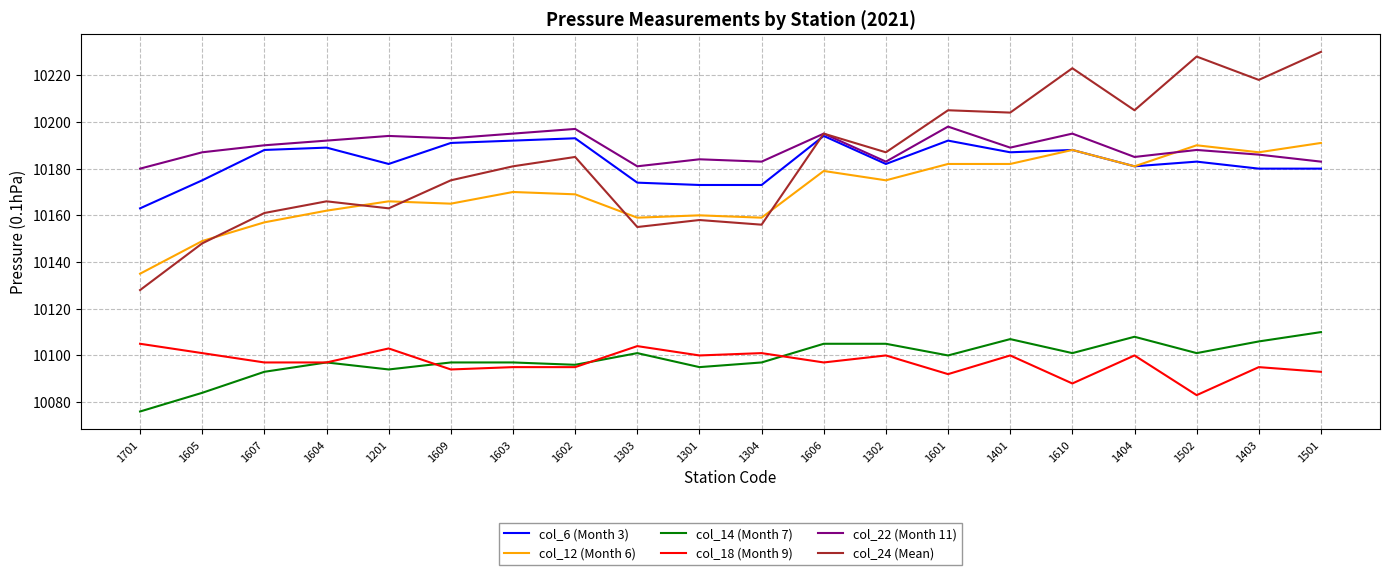

What is the average value of the col_24 (Mean) series?

10184